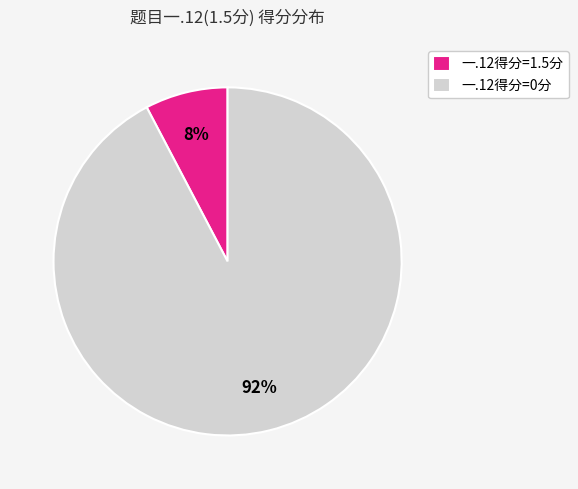

Does any single category account for the majority?

Yes